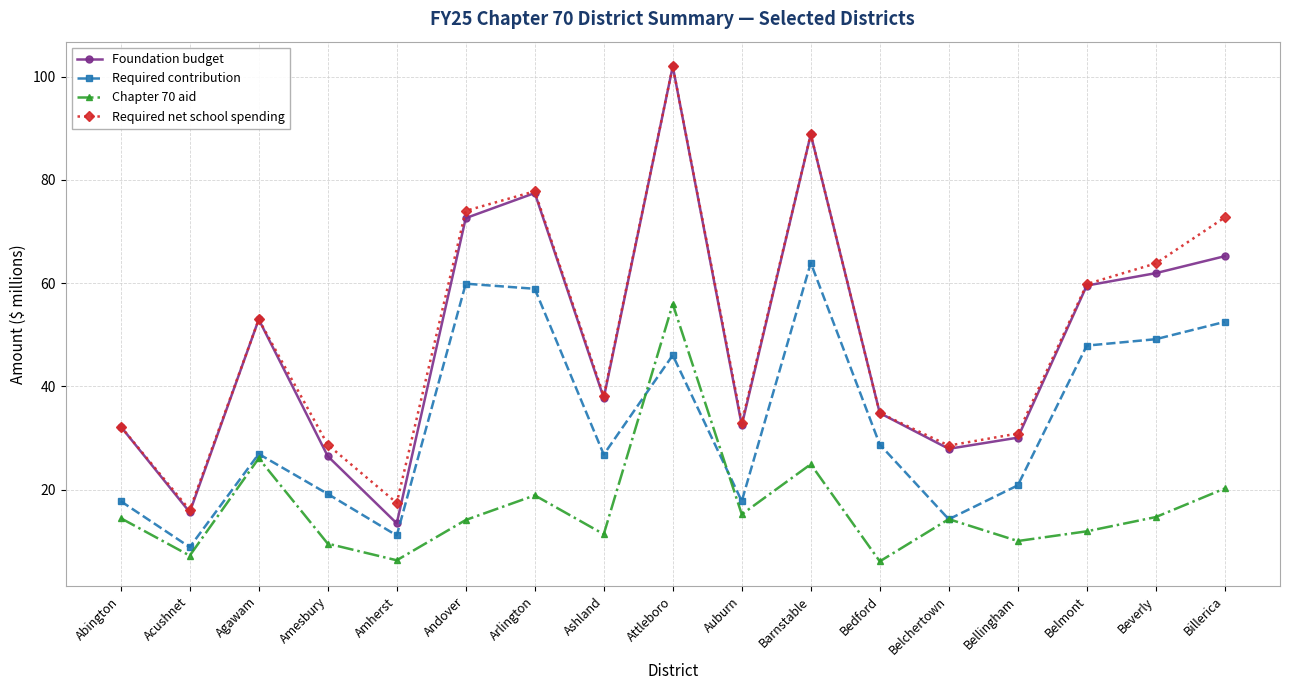

What is the total value across all series at Andover?

220.6